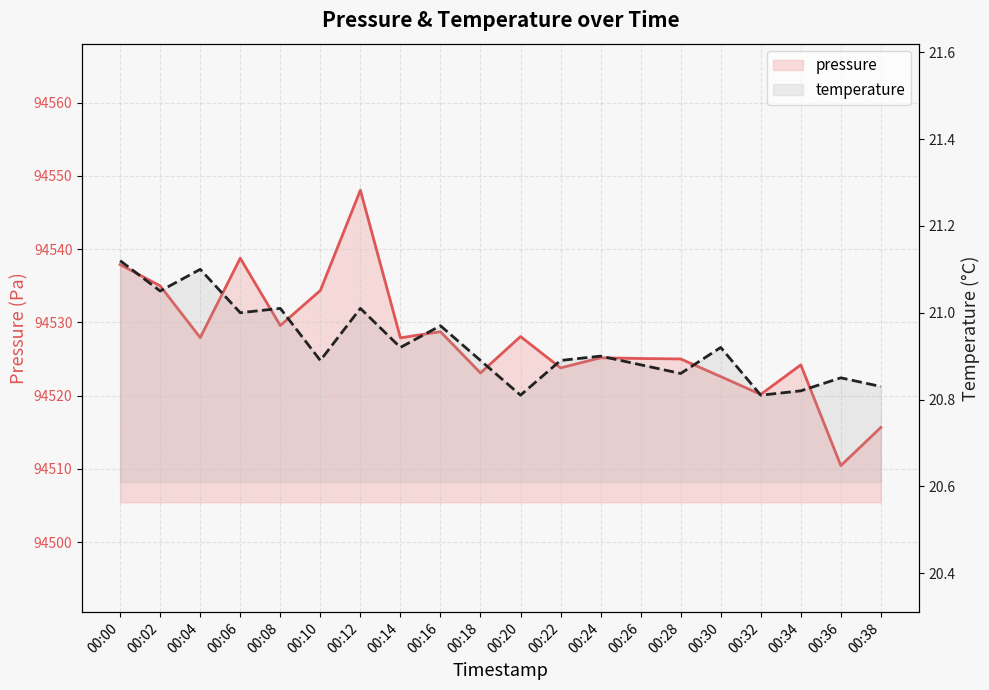

Is the value of temperature at 00:34 greater than the value of pressure at 00:22?

No